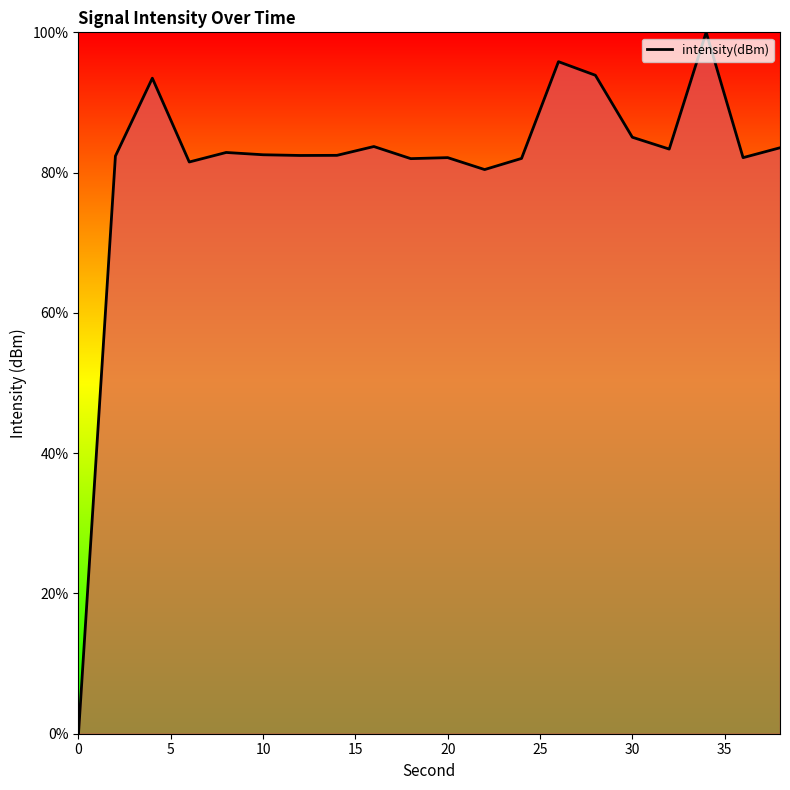

What is the maximum value shown in the chart?

100.0